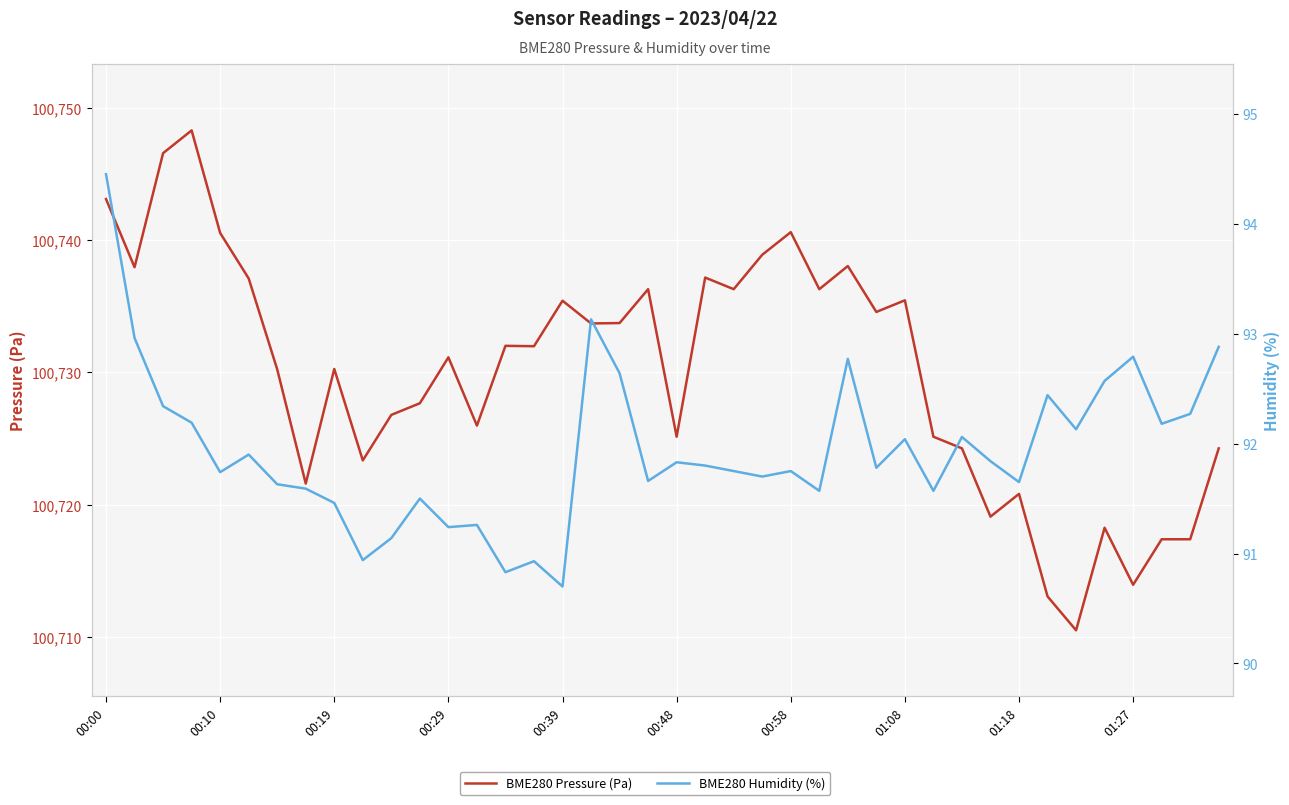

Rank the series at 00:29 from highest to lowest value.

BME280 Pressure (Pa), BME280 Humidity (%)